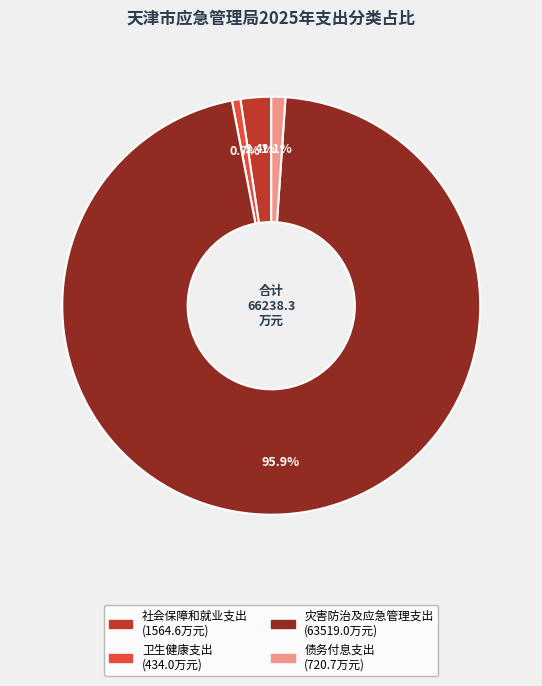

To the nearest percent, what percentage of the pie is 社会保障和就业支出?

2%